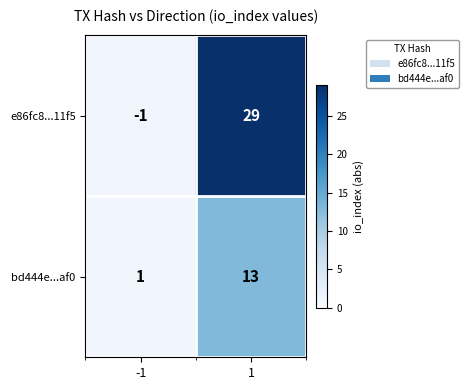

What is the sum of all e86fc8...11f5 values?

28